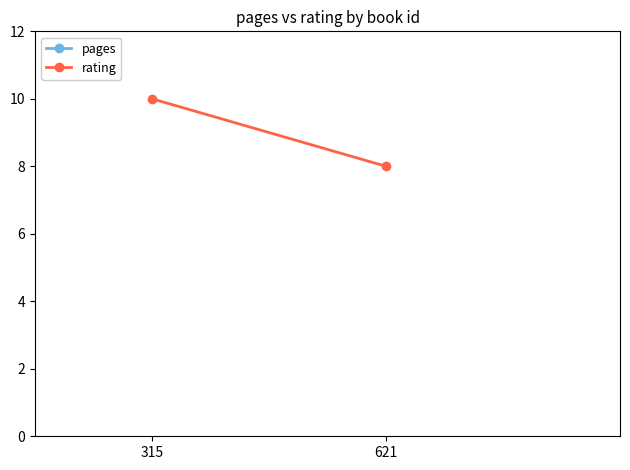

What is the sum of all pages values?

95